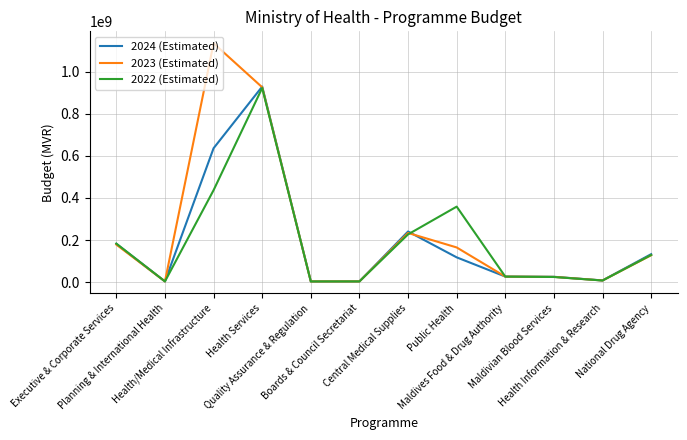

What is the difference between the 2023 (Estimated) values at Health Services and Health/Medical Infrastructure?

209385365